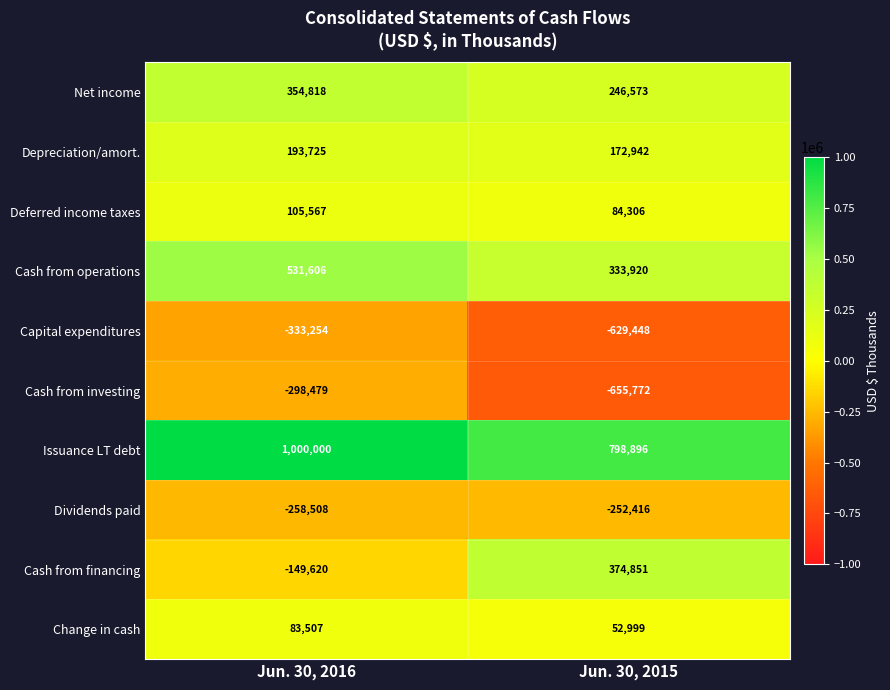

What is the average value of the Change in cash series?

68253